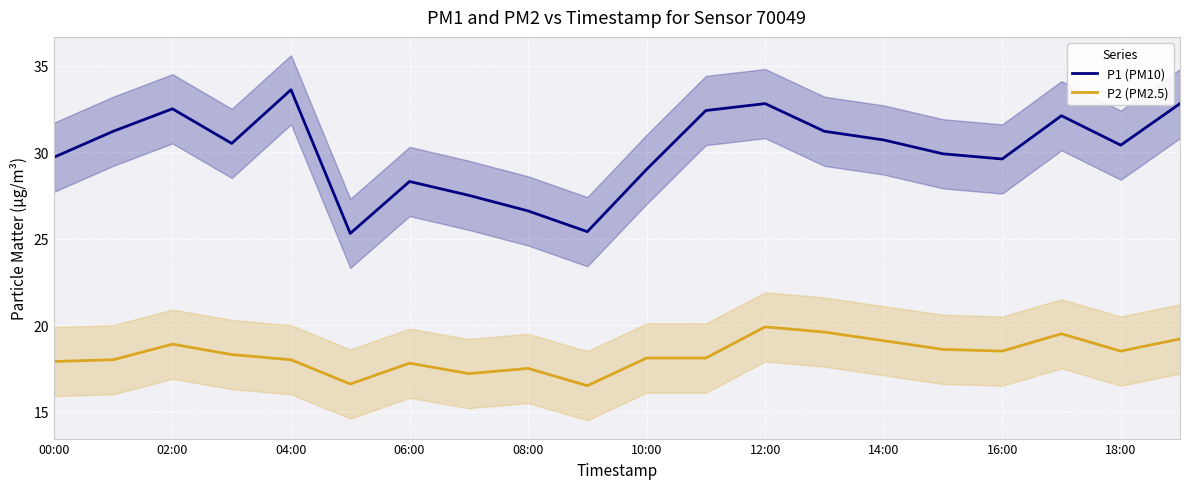

What is the value of the P1 (PM10) point at the 15th from the left?

30.7